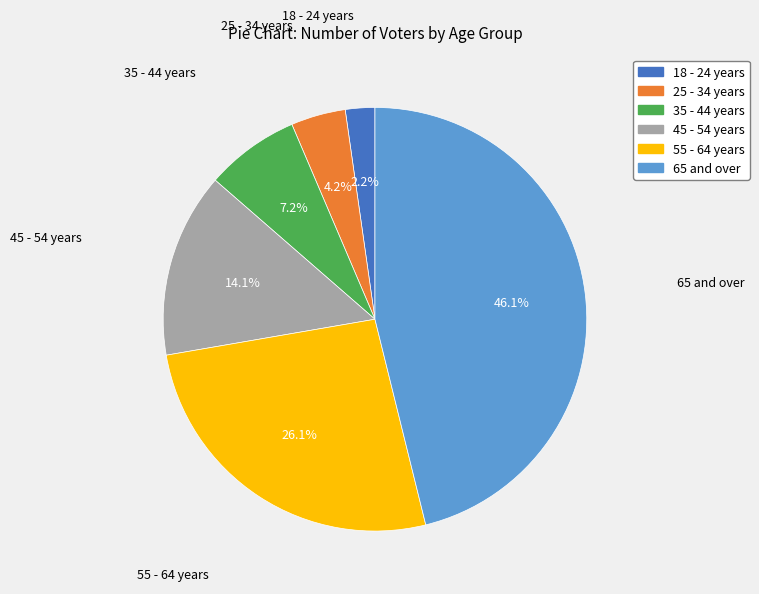

Which has a higher value, 18 - 24 years or 45 - 54 years?

45 - 54 years